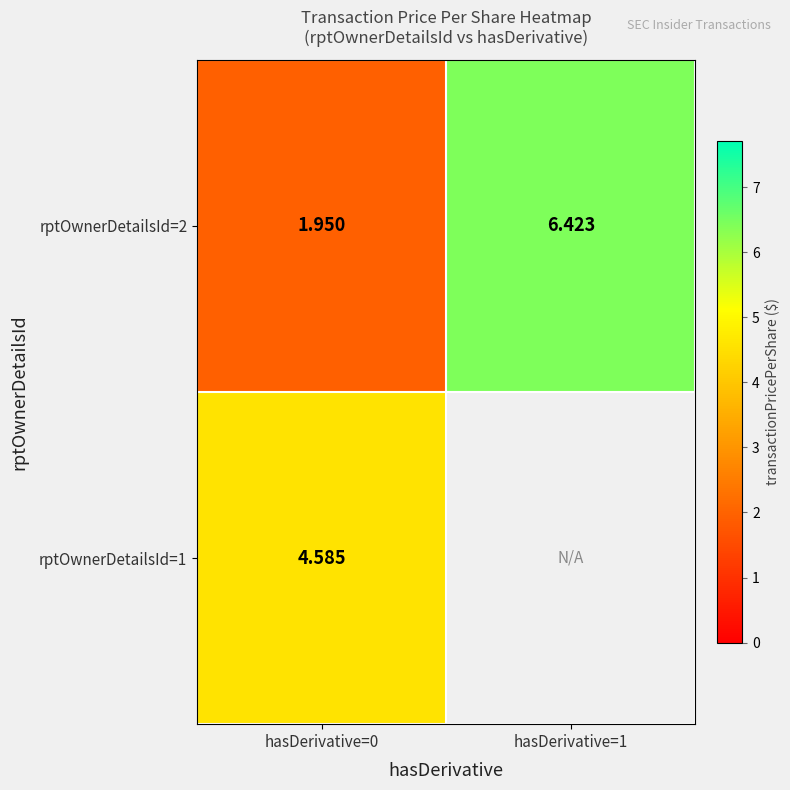

How many values in the rptOwnerDetailsId=2 series are below 6?

1